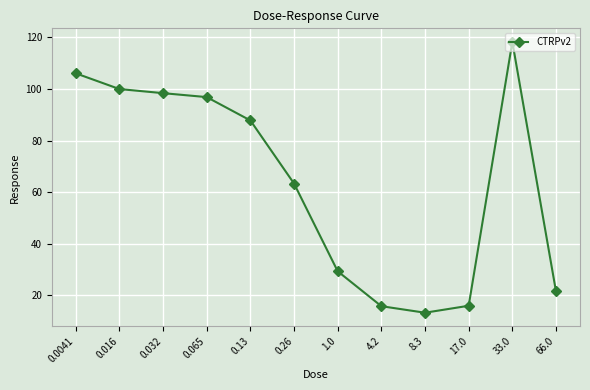

Read the value at 1.0.

29.3